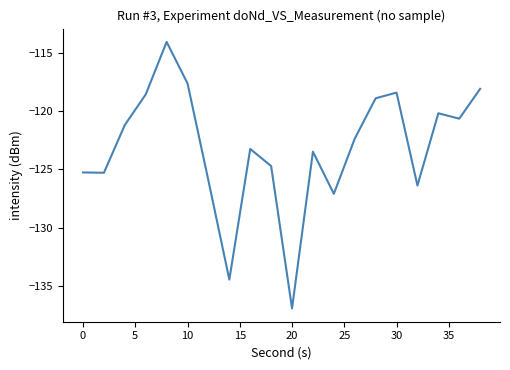

What is the difference between the maximum and minimum values?

22.8